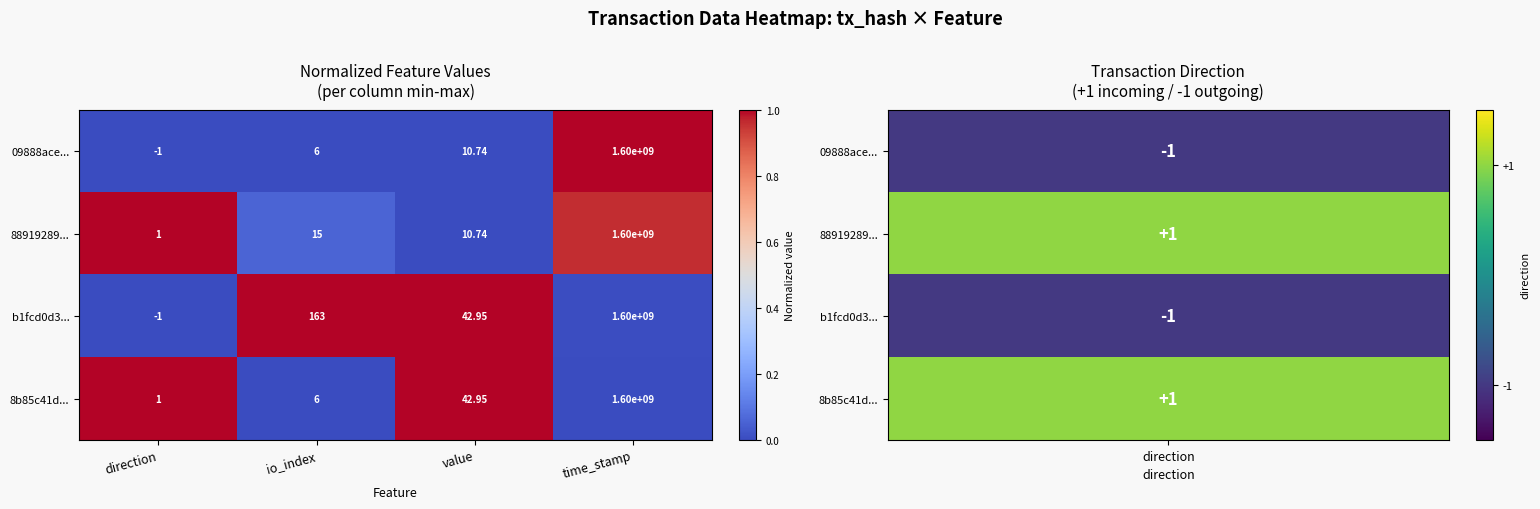

Which category has the highest value across all series?

time_stamp